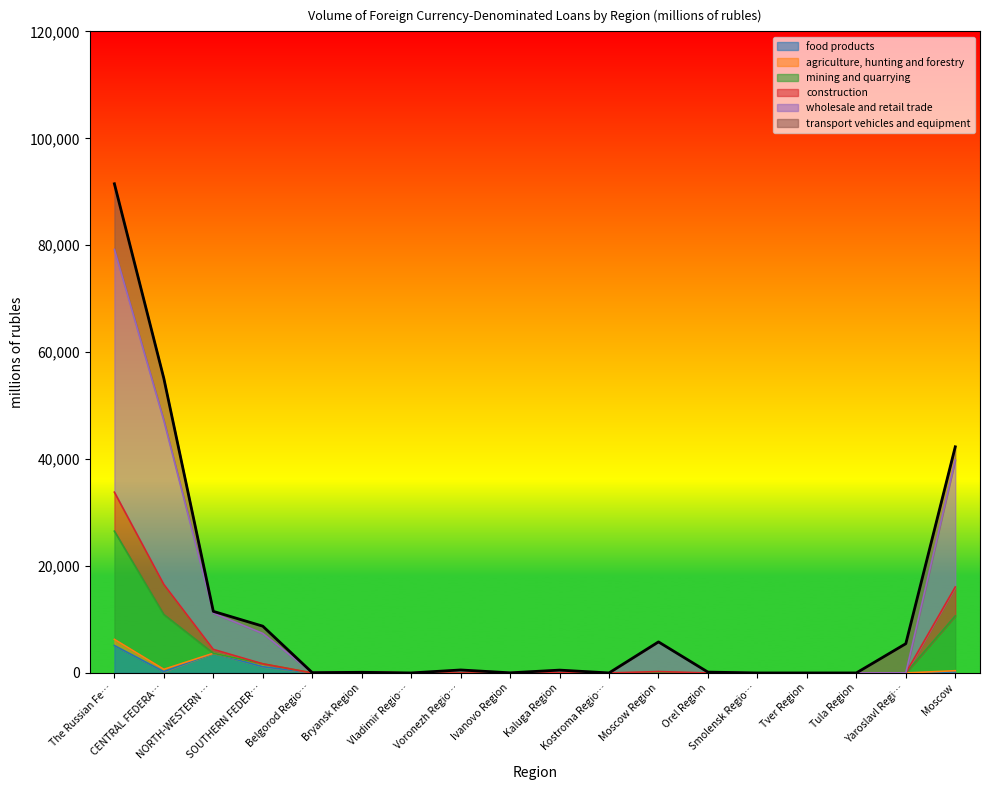

At which label is wholesale and retail trade closest to 39607?

Moscow